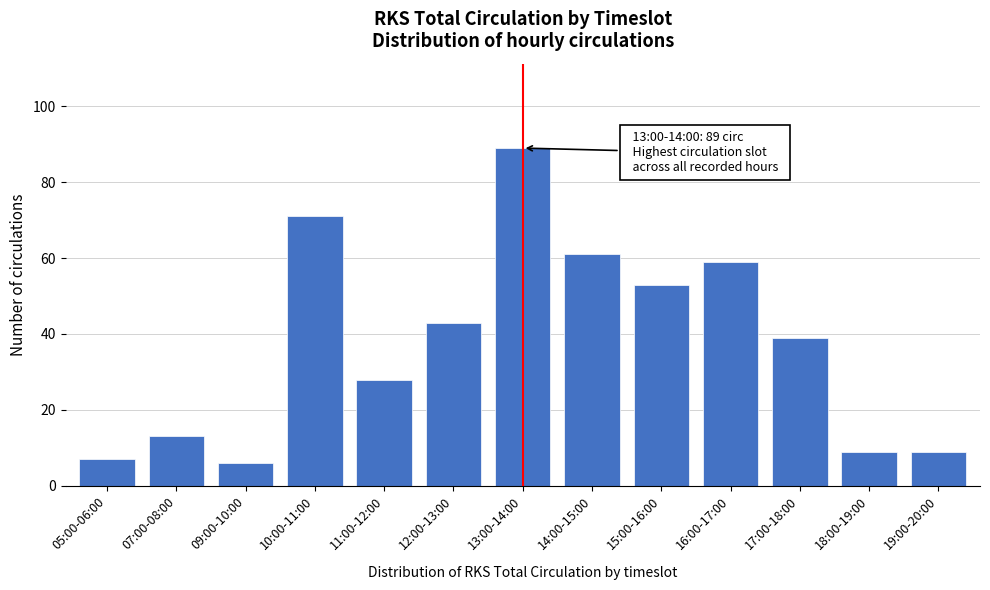

Reading left to right, transcribe all the data shown in this chart.

05:00-06:00=7	07:00-08:00=13	09:00-10:00=6	10:00-11:00=71	11:00-12:00=28	12:00-13:00=43	13:00-14:00=89	14:00-15:00=61	15:00-16:00=53	16:00-17:00=59	17:00-18:00=39	18:00-19:00=9	19:00-20:00=9